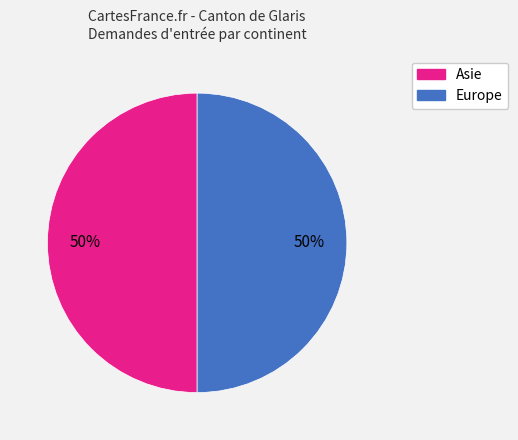

How many slices are in this pie chart?

2